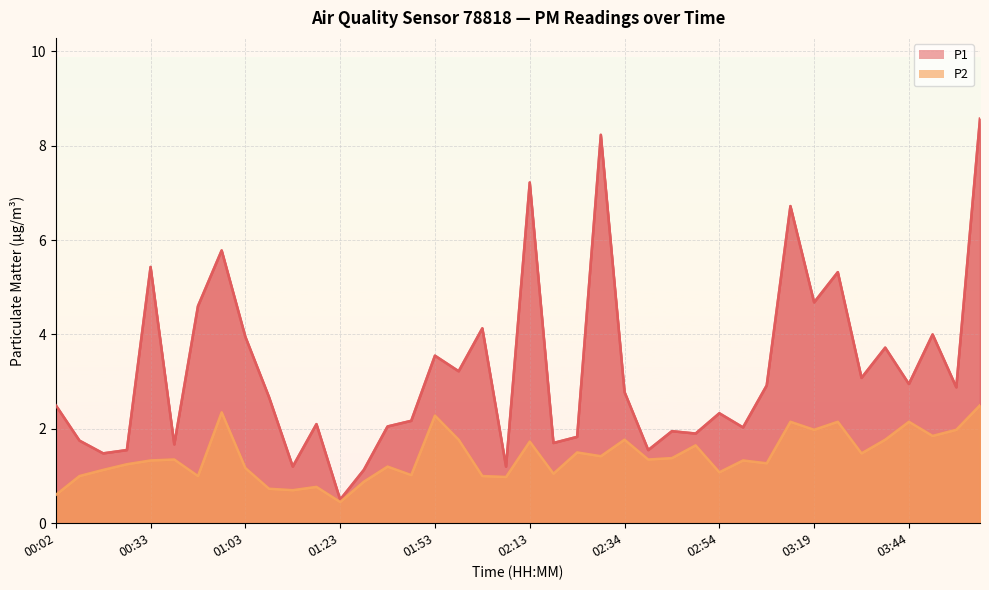

At which category is the sum across all series the highest?

03:59